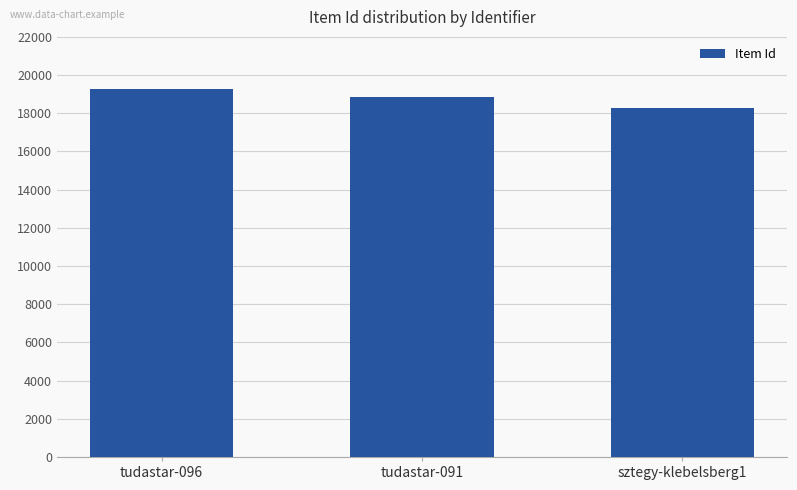

How many distinct data groups are displayed?

1